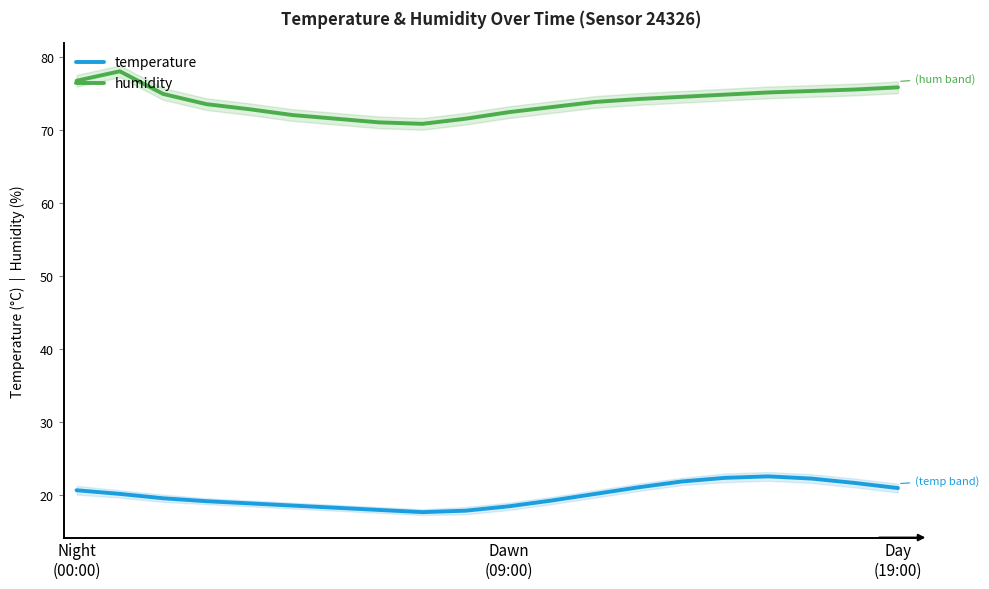

What is the value of the humidity point at the 18th from the left?

75.3